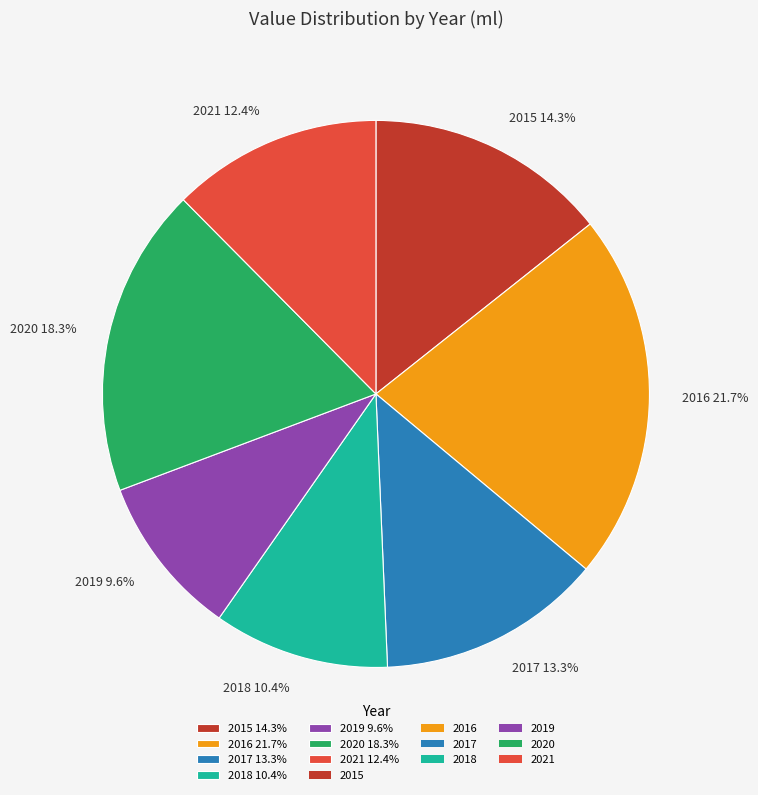

Count the number of slices in the pie.

7